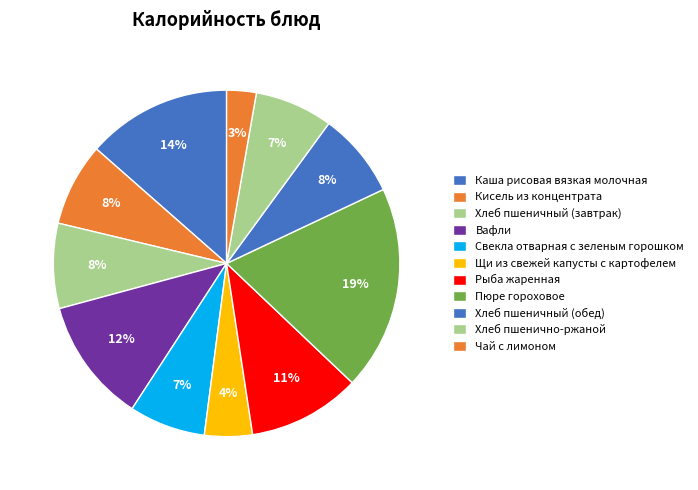

Is there a majority slice in this chart?

No